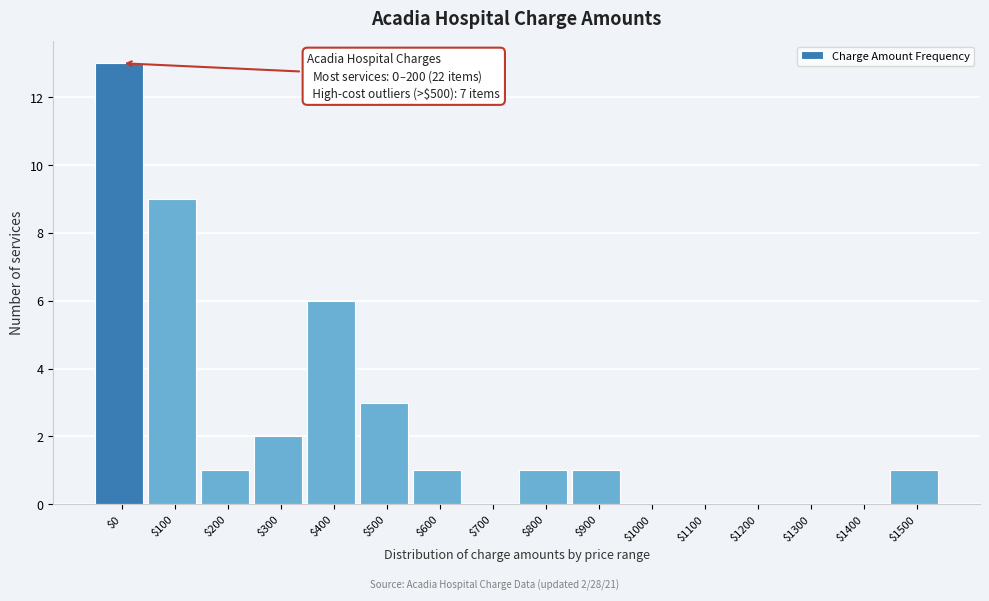

True or false: the data shows 0 at $1400.

True